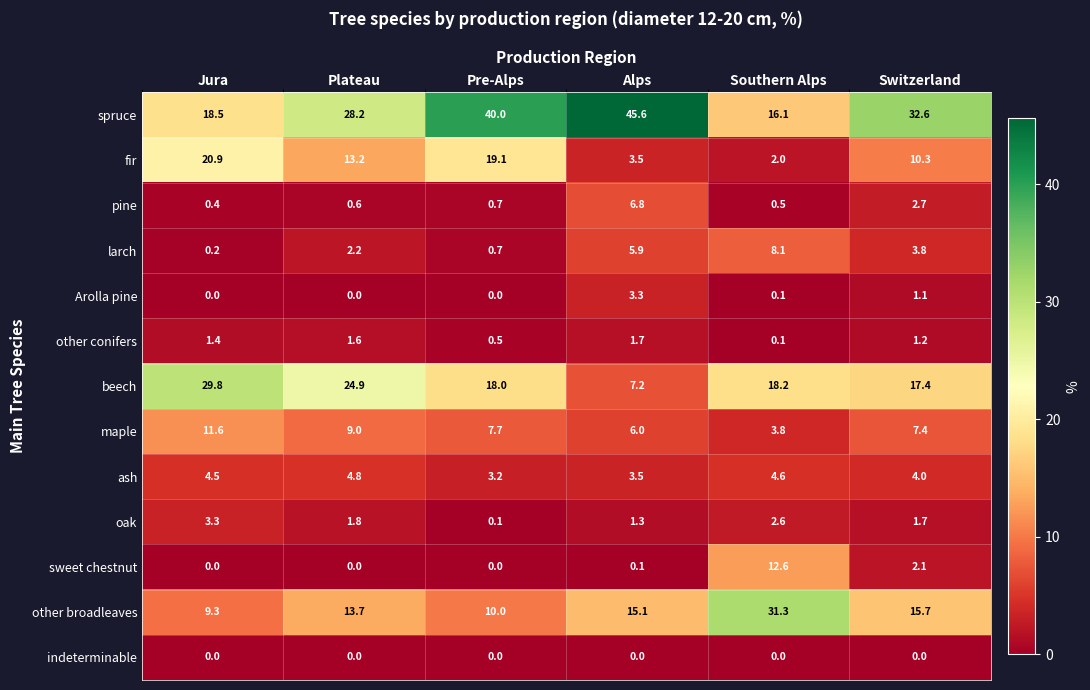

What is the sum of all spruce values?

181.0